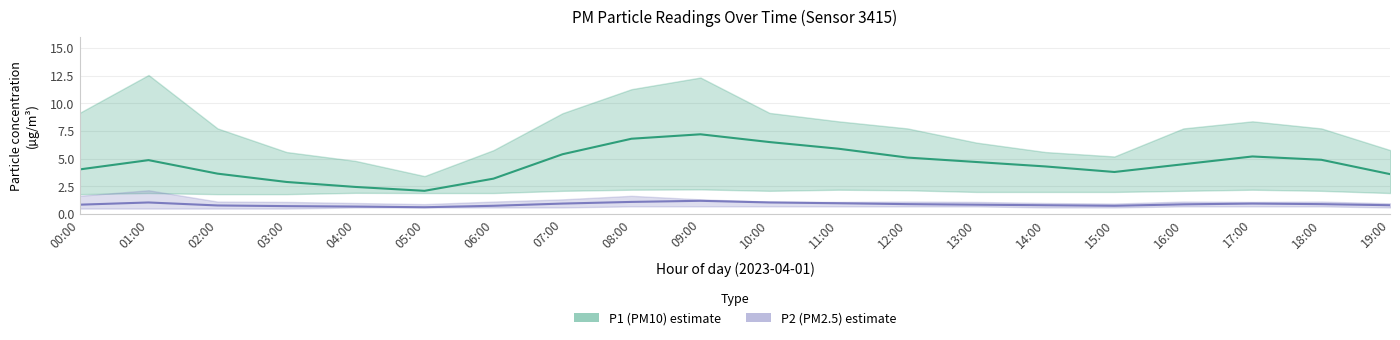

List the labels in order of P2_upper value, smallest first.

05:00, 15:00, 19:00, 04:00, 14:00, 03:00, 11:00, 13:00, 17:00, 02:00, 06:00, 10:00, 12:00, 16:00, 18:00, 07:00, 09:00, 00:00, 08:00, 01:00